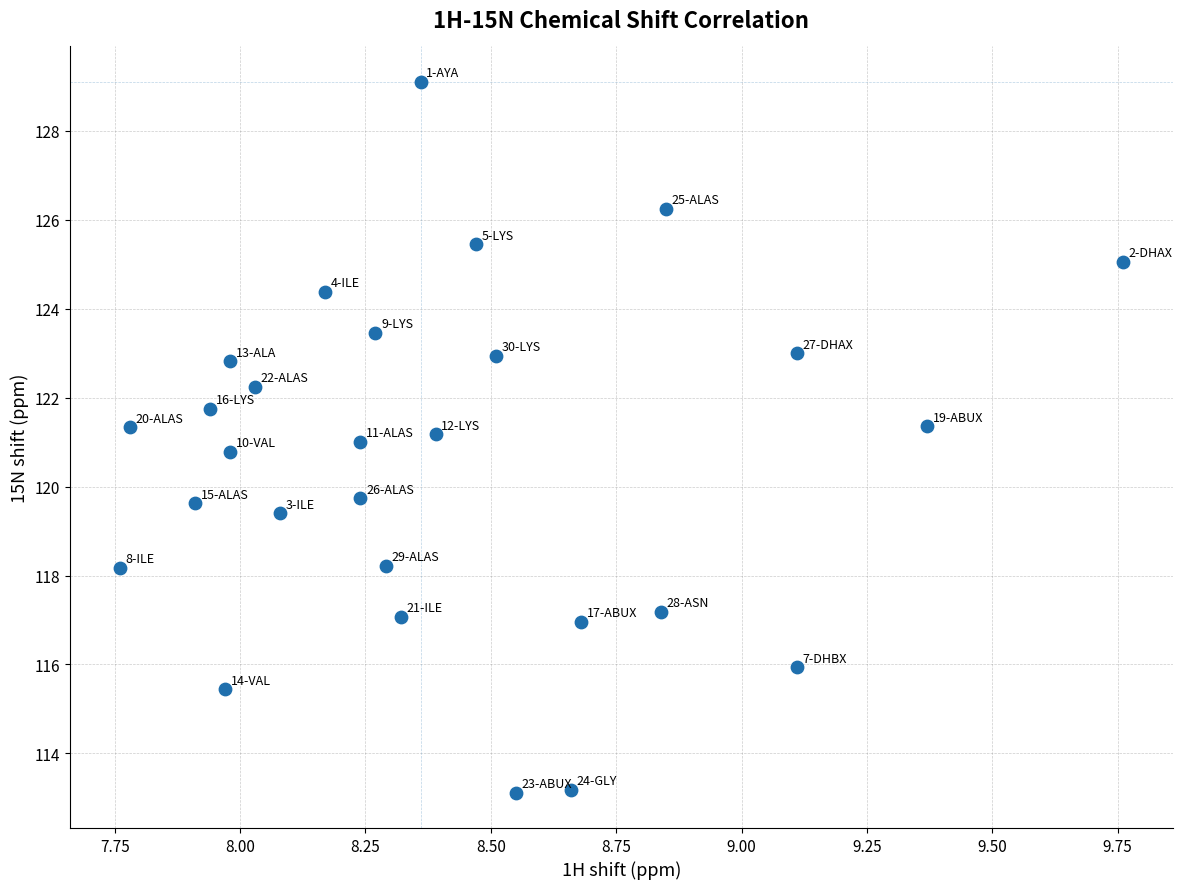

What is the range of Y values (max minus min)?

16.0